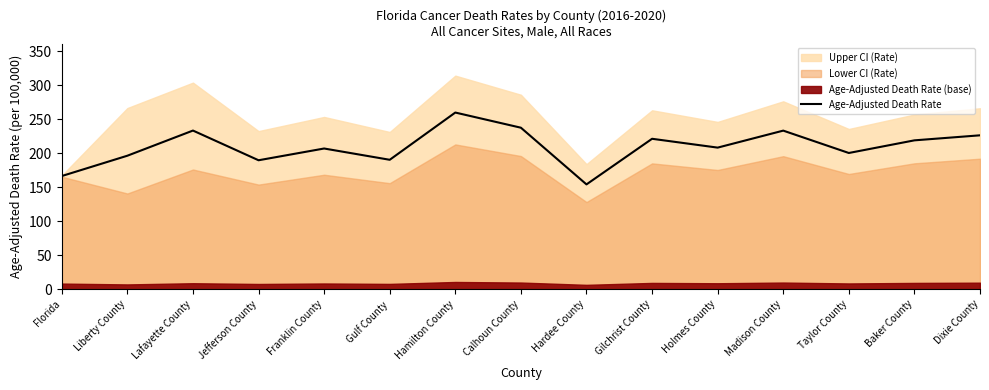

Between Dixie County and Franklin County, which is larger?

Dixie County